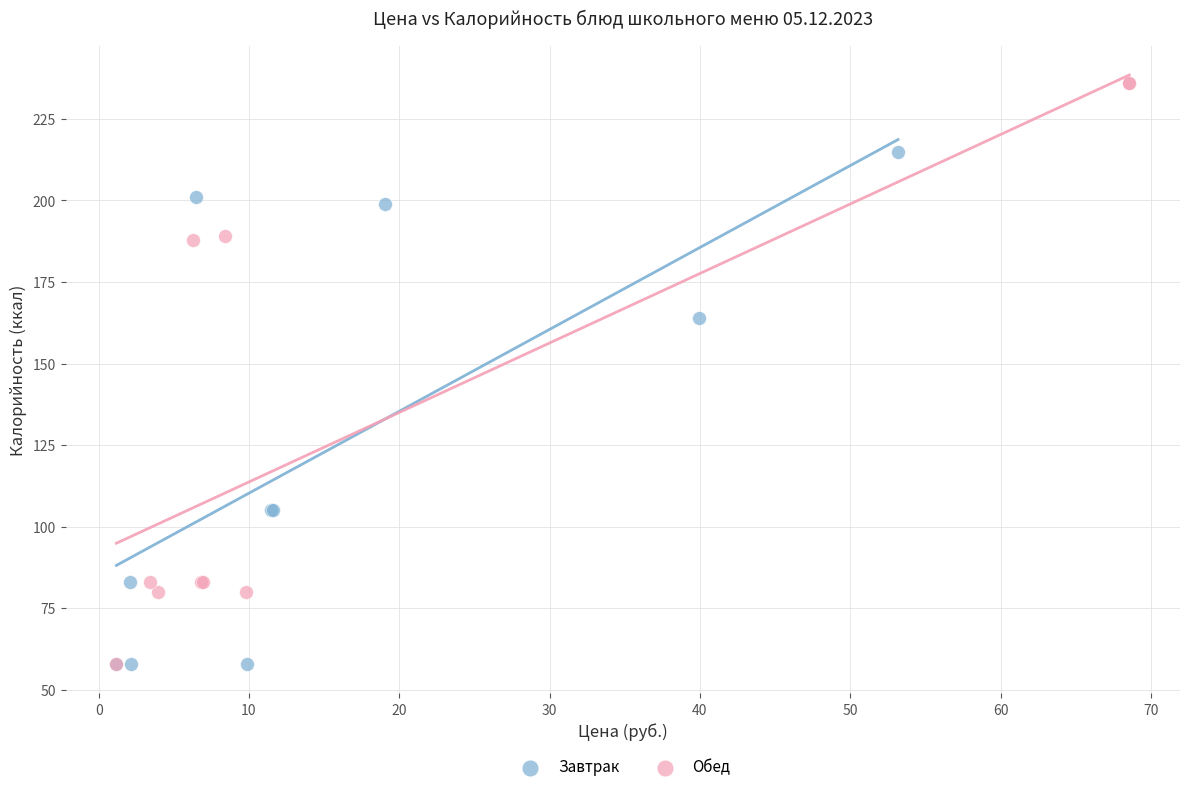

Which series has the widest spread of Y values?

Обед